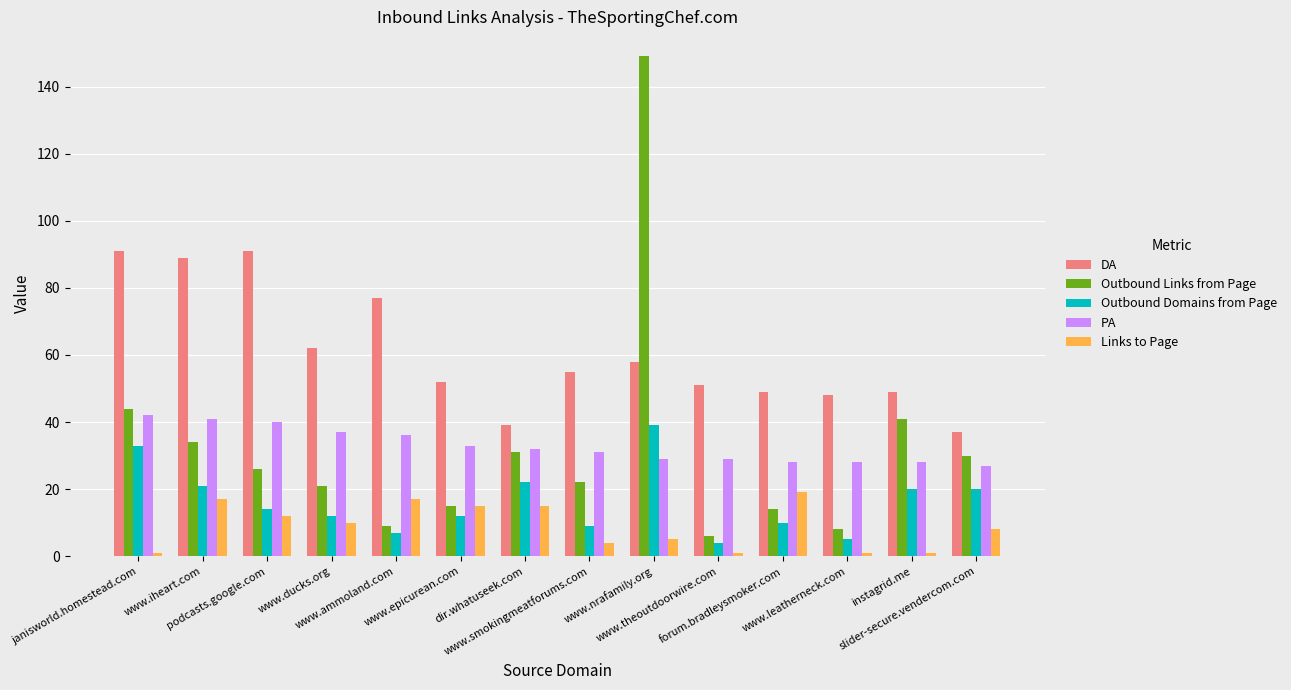

True or false: Outbound Domains from Page has a value of 4 at www.theoutdoorwire.com.

True